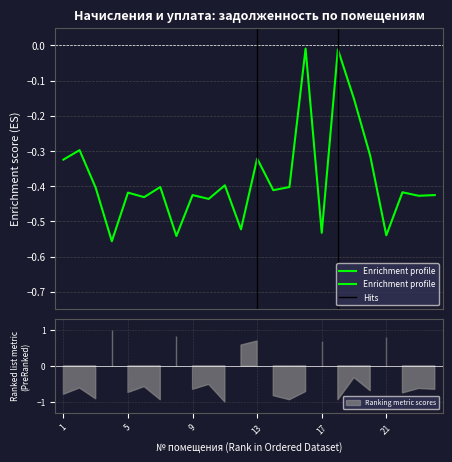

How many lines are shown in the chart?

1